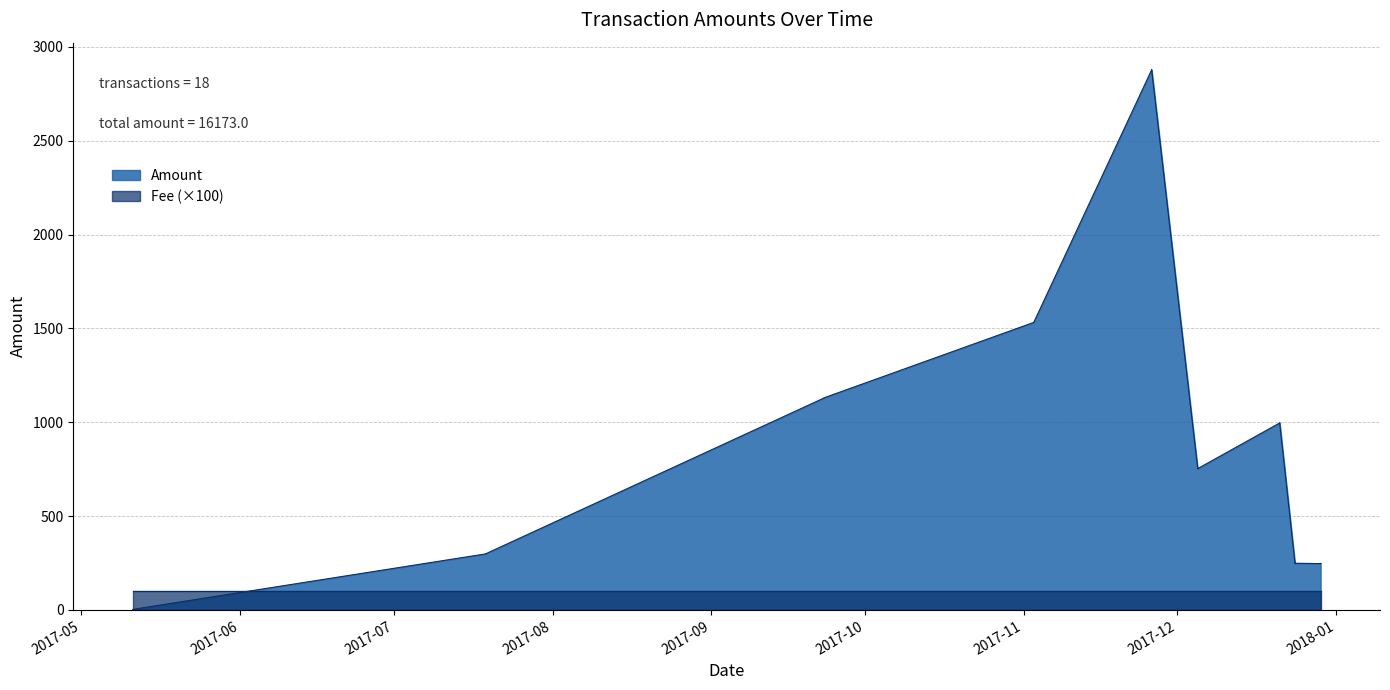

True or false: the data has more than 2 interior local peaks.

True